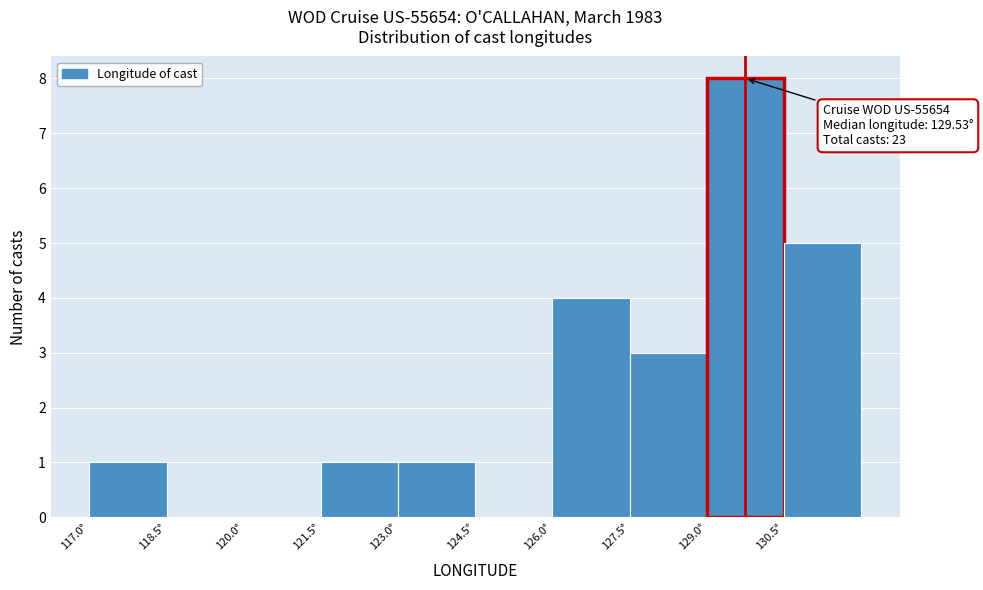

Over which range of the x-axis is the bar tallest?

129.0 to 130.5